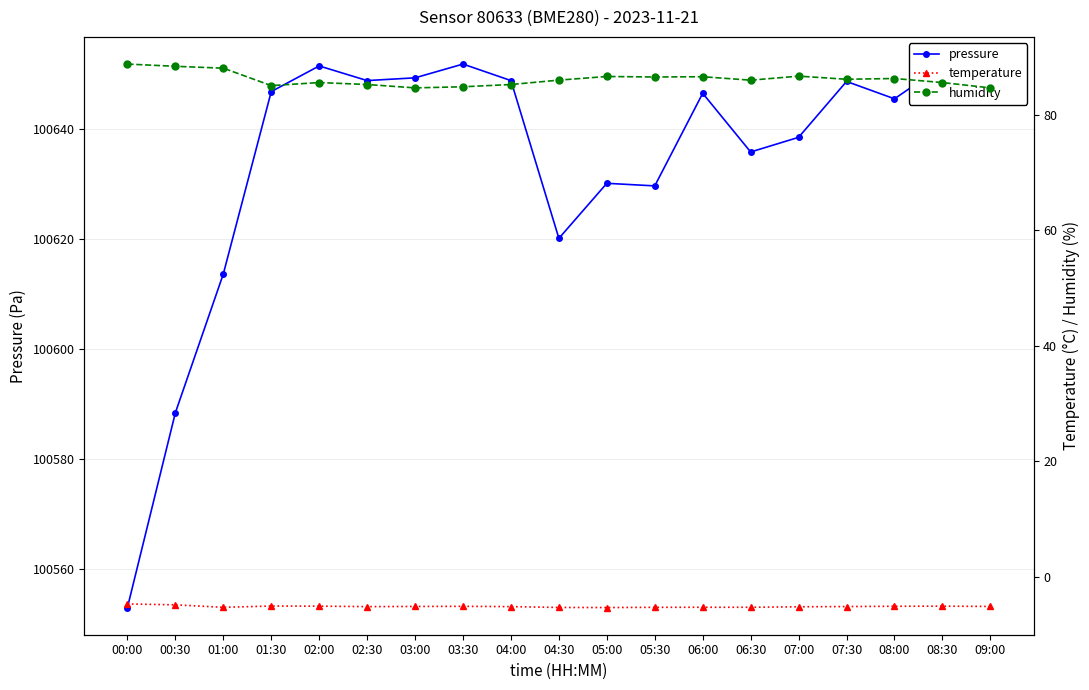

Count the number of data series in this chart.

3